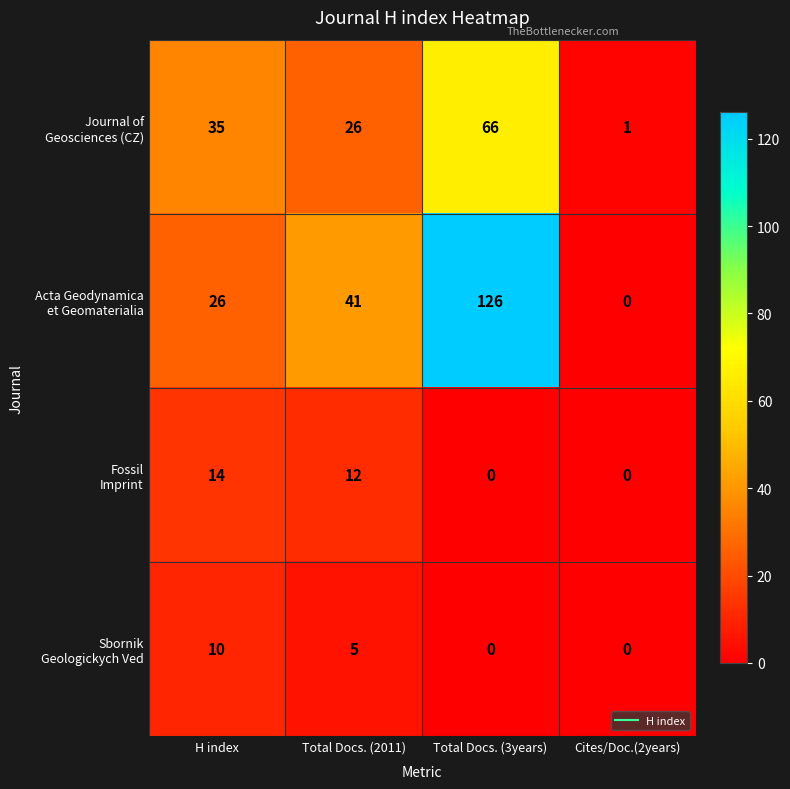

At which category is the sum across all series the highest?

Total Docs. (3years)